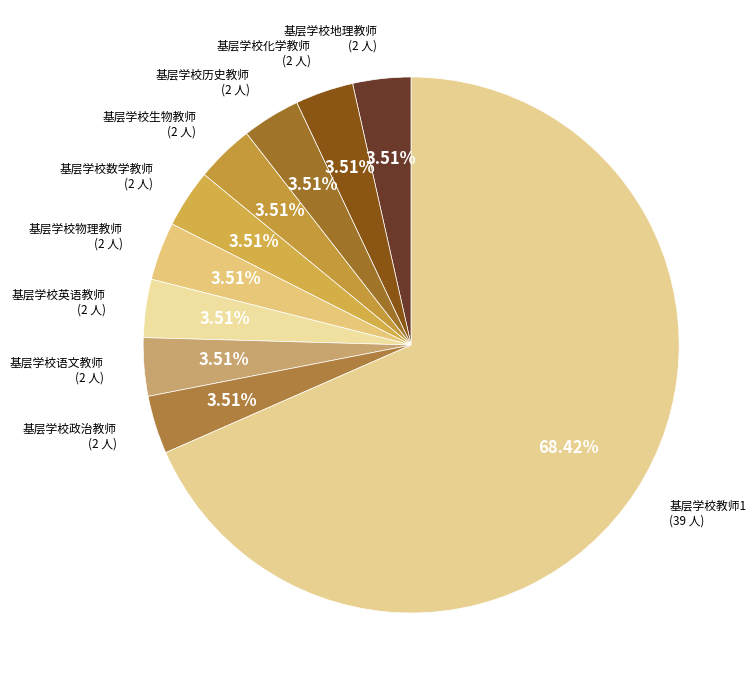

How many segments does this pie chart have?

10